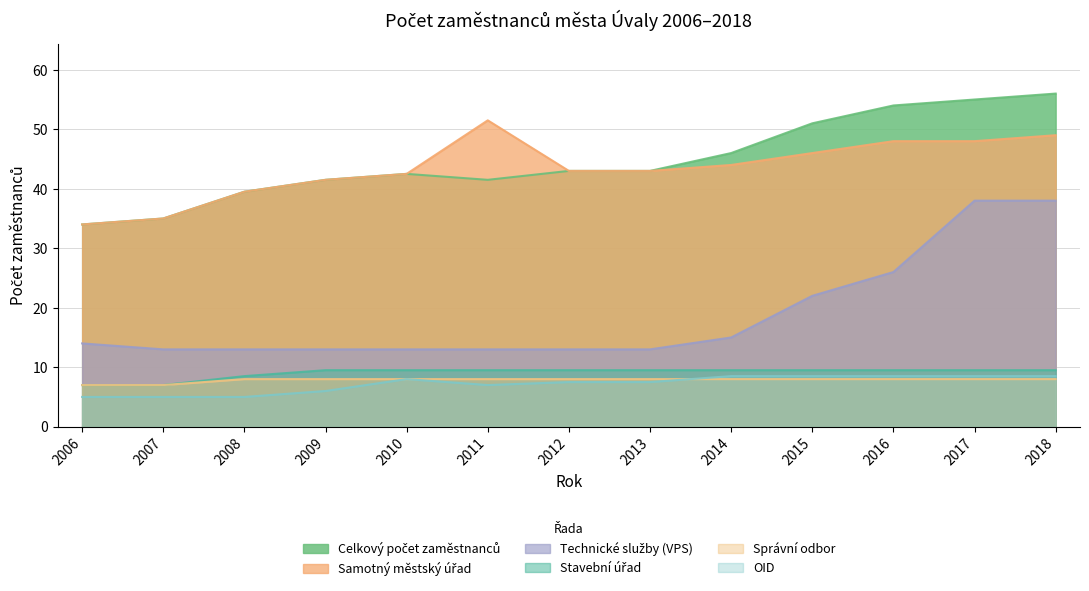

Rank the categories by Stavební úřad value from lowest to highest.

2006, 2007, 2008, 2009, 2010, 2011, 2012, 2013, 2014, 2015, 2016, 2017, 2018